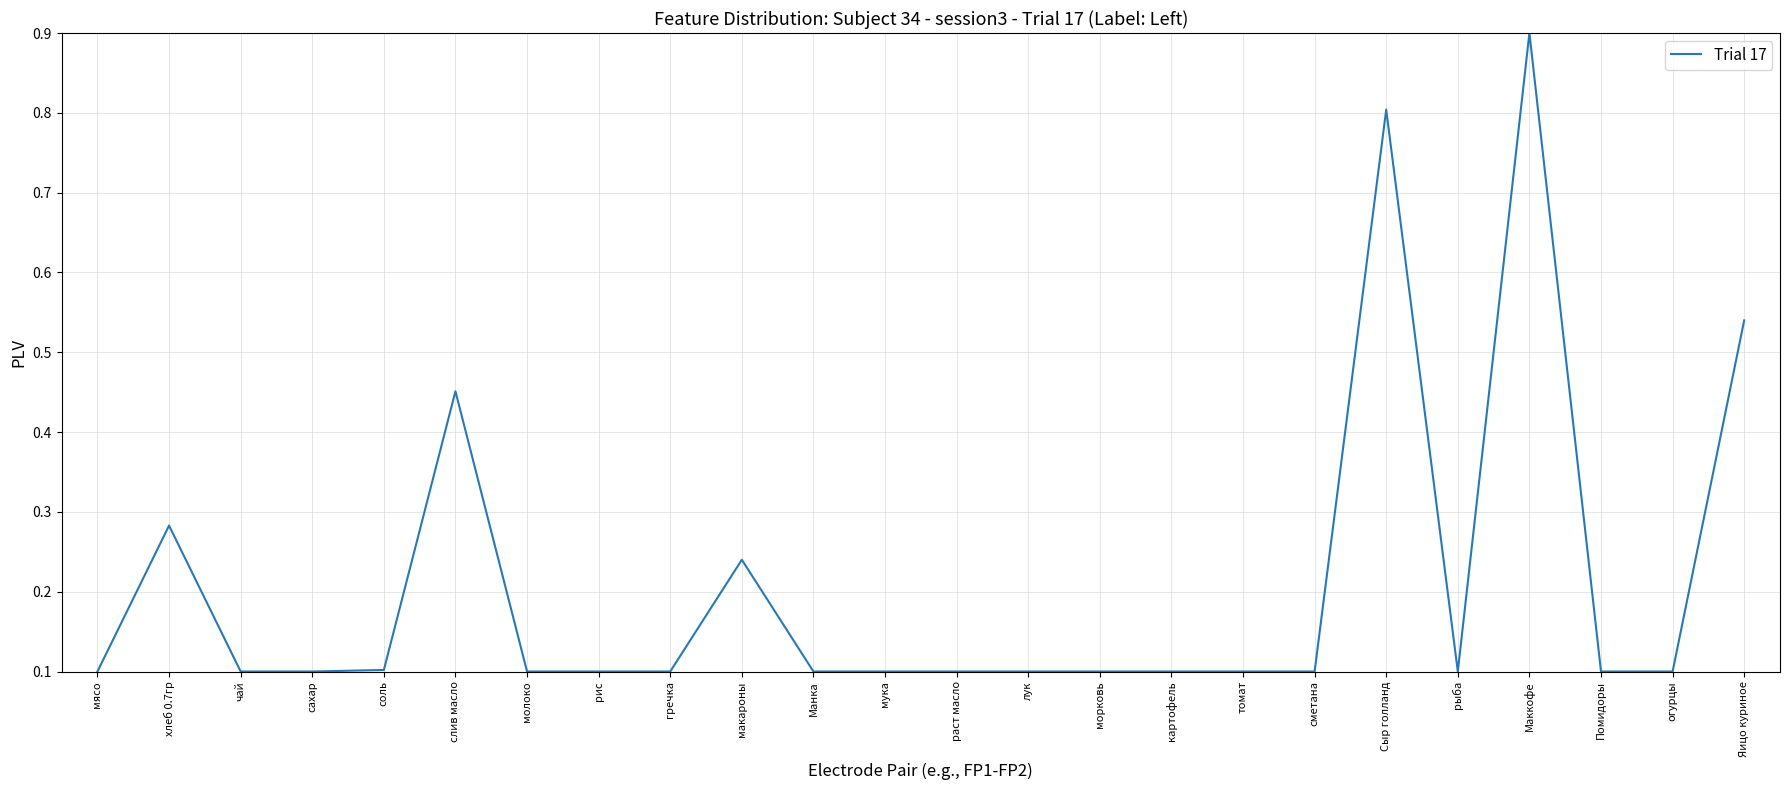

What is the change in value from соль to Яицо куриное?

+0.4